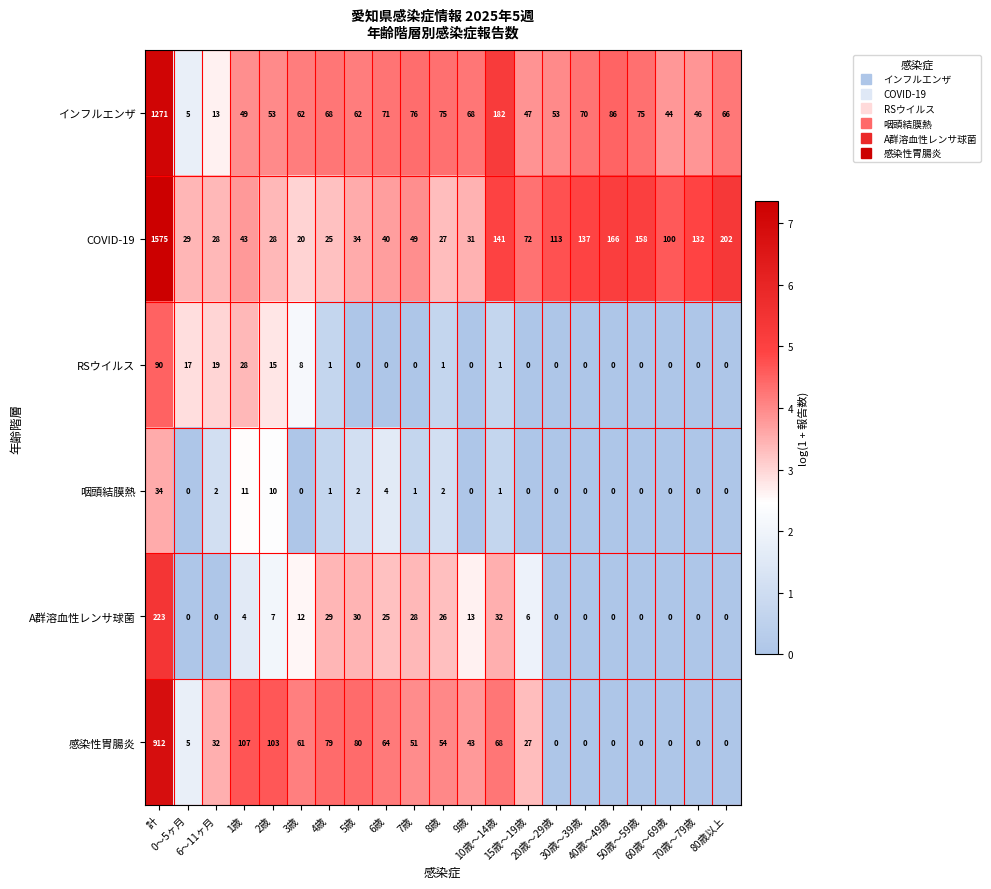

How many positive values does the A群溶血性レンサ球菌 series have?

12